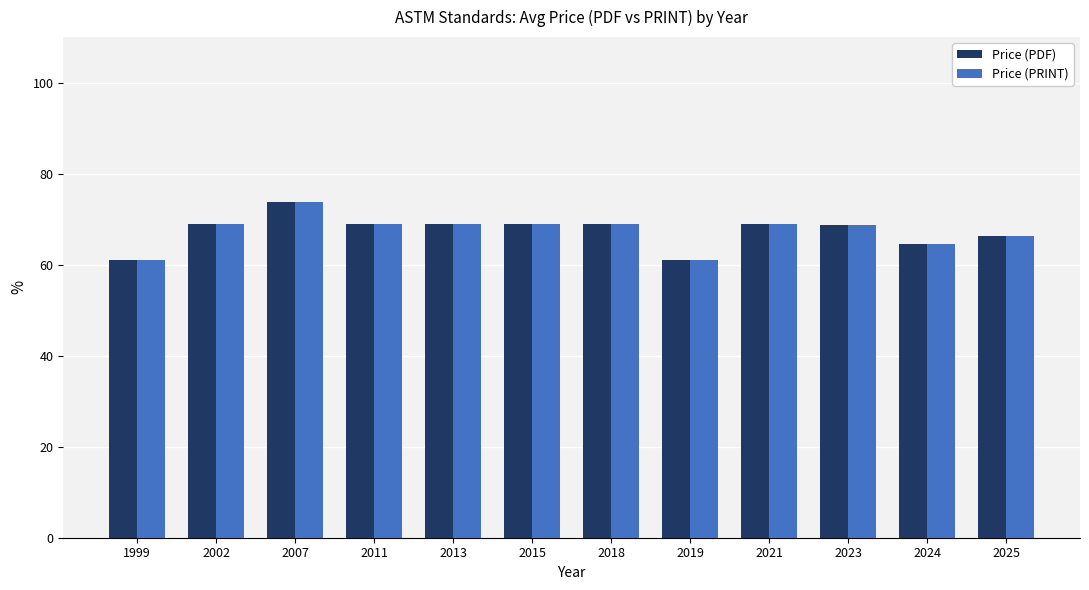

True or false: Price (PRINT) has a value of 64.5 at 2024.

True